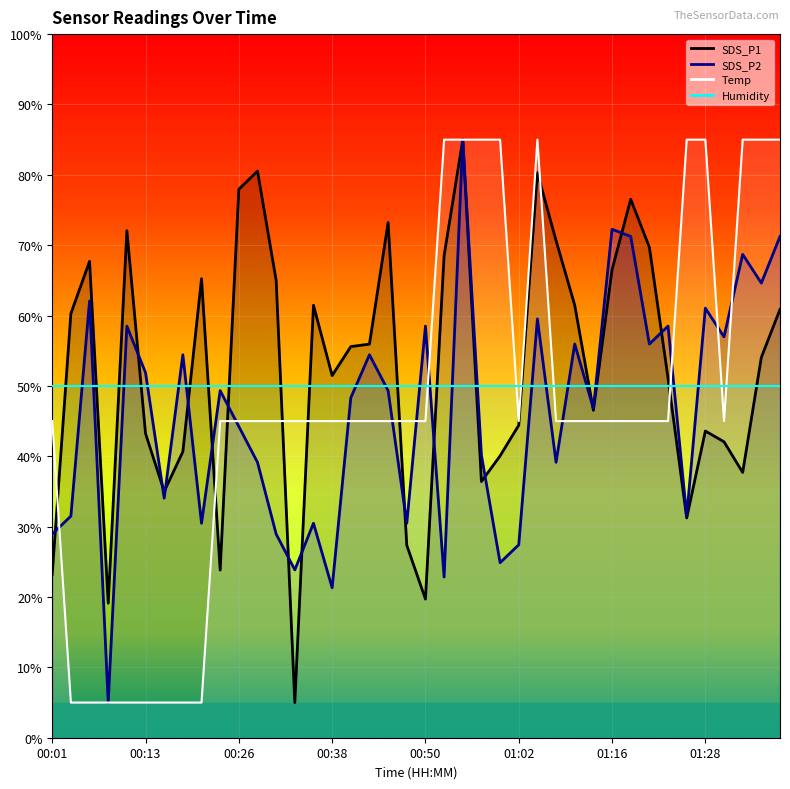

Which has a higher value, 01:08 or 01:18?

01:18